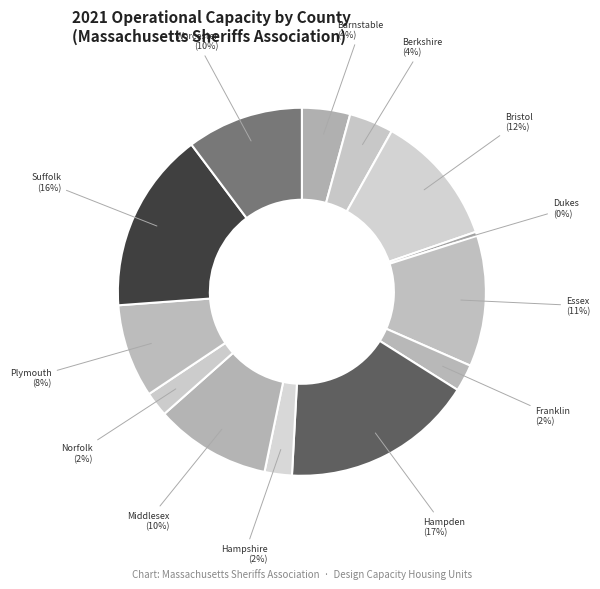

Which category has the smallest portion of the pie?

Dukes